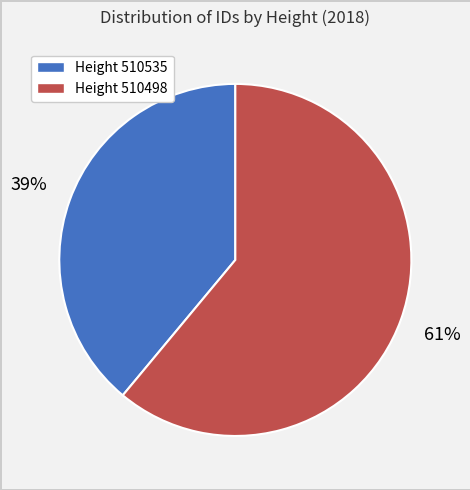

Is there a majority slice in this chart?

Yes